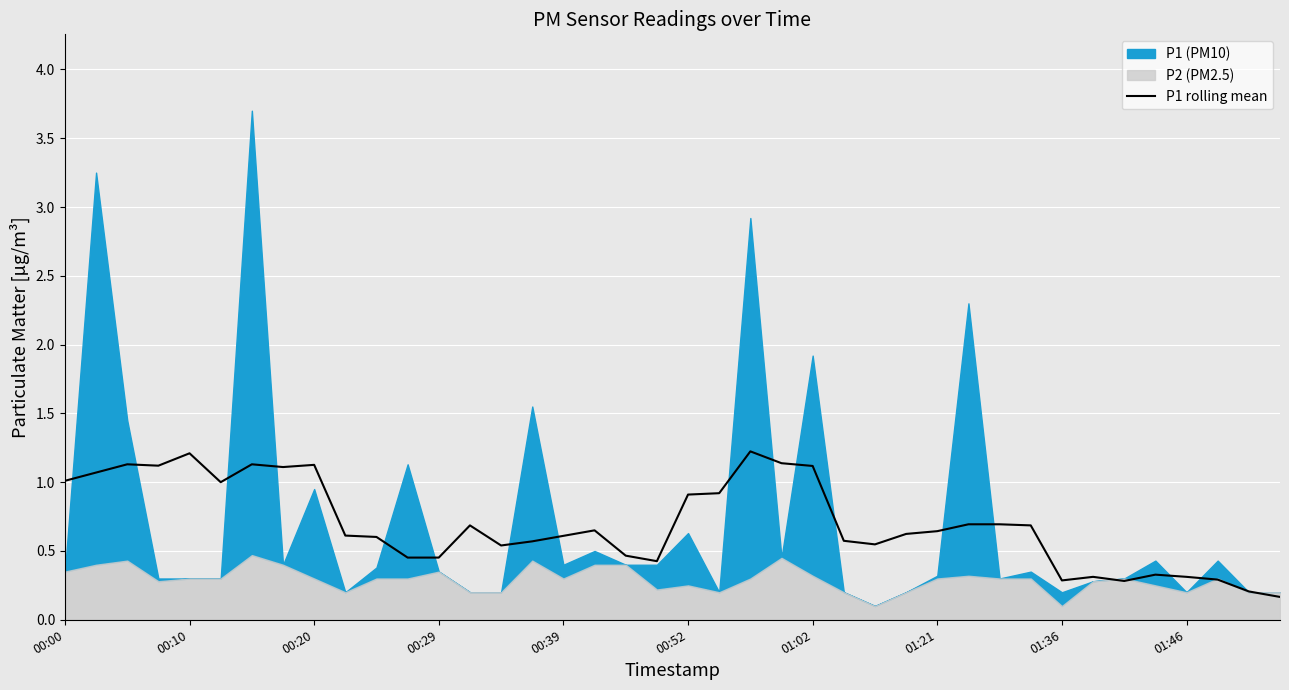

Between 17 and 33, which is larger?

17